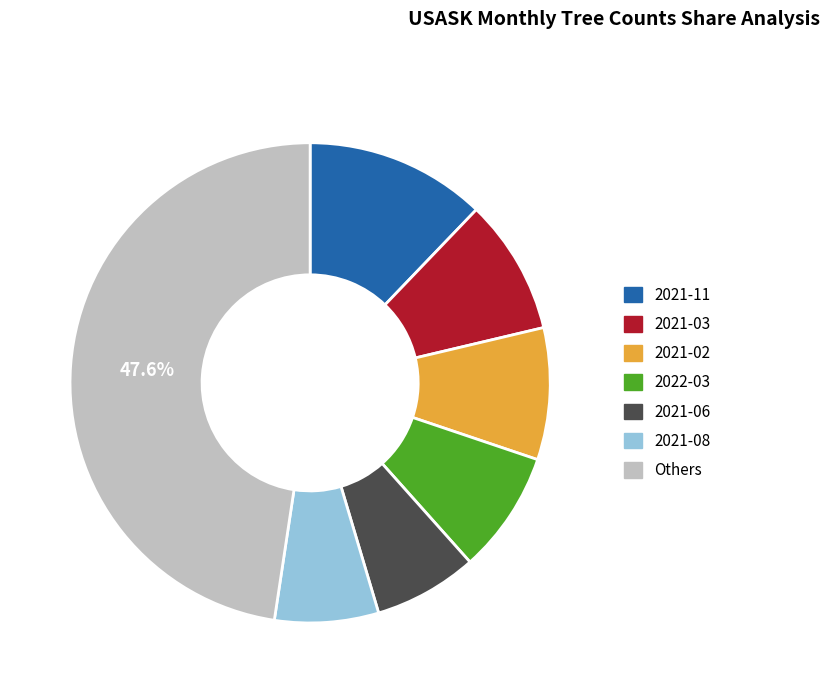

What is the largest slice in the pie chart?

Others